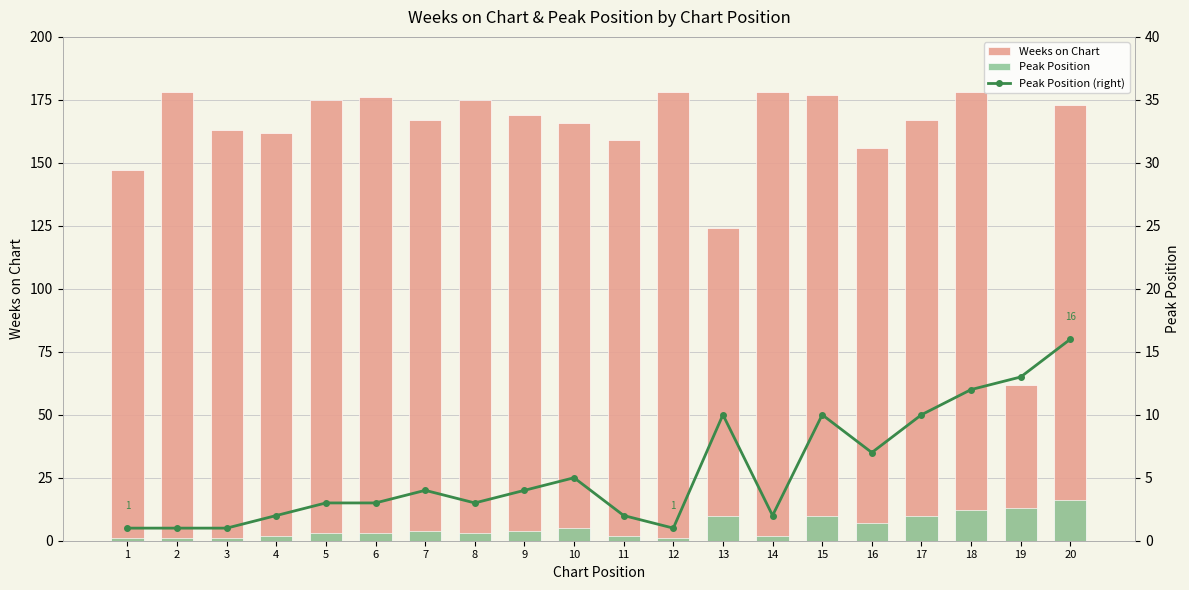

How many values in the Weeks on Chart series are below 169?

10